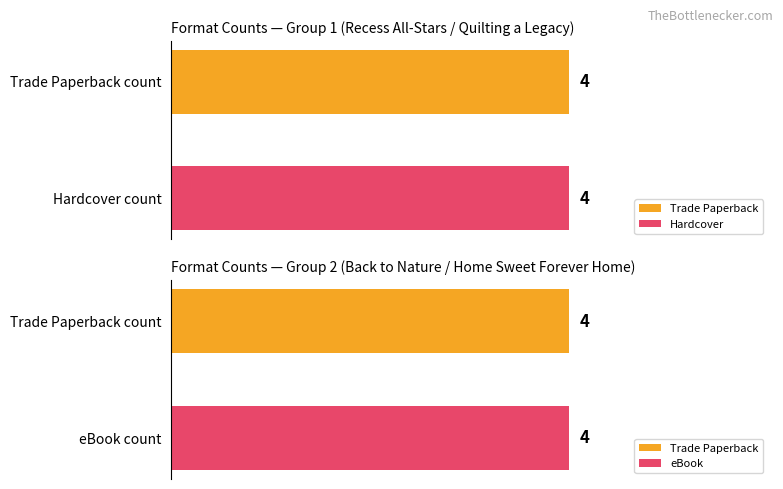

Between Back to Nature and Quilting a Legacy, which is larger?

Quilting a Legacy